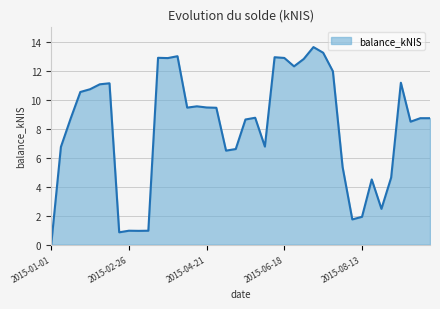

What is the difference between the maximum and minimum values?

13.6